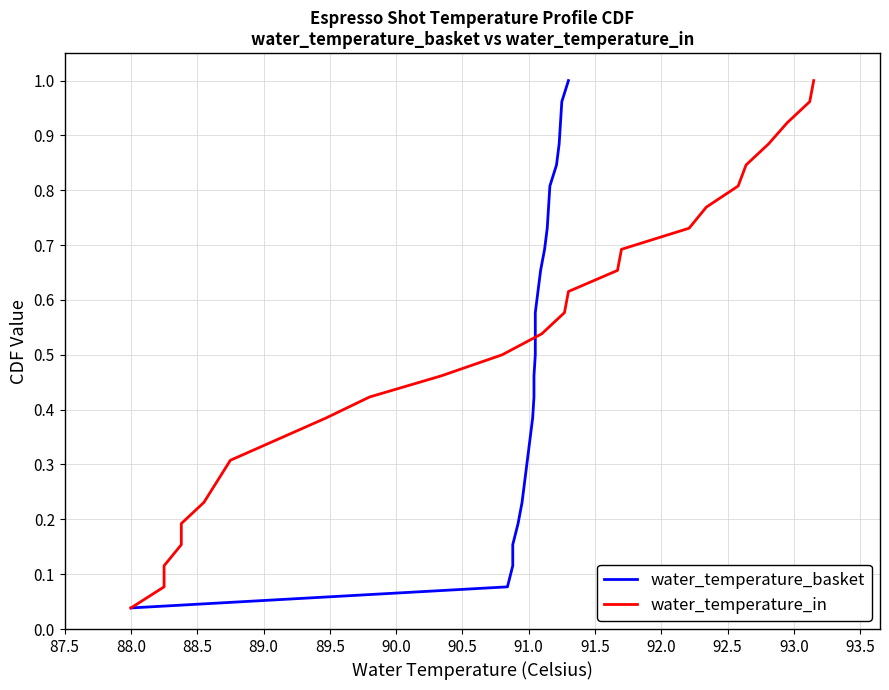

The water_temperature_basket series shows 1.7 at 25. True or false?

False